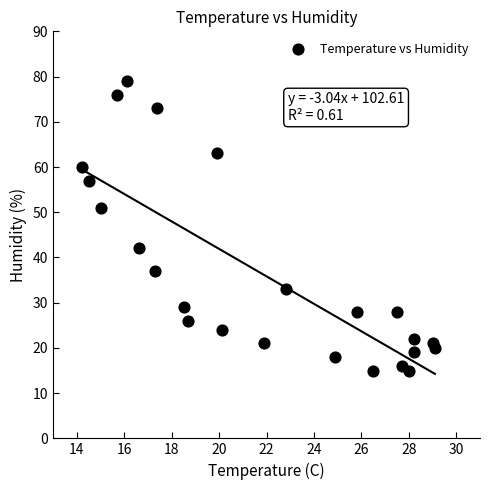

What Y value in the scatter plot is closest to 47?

51